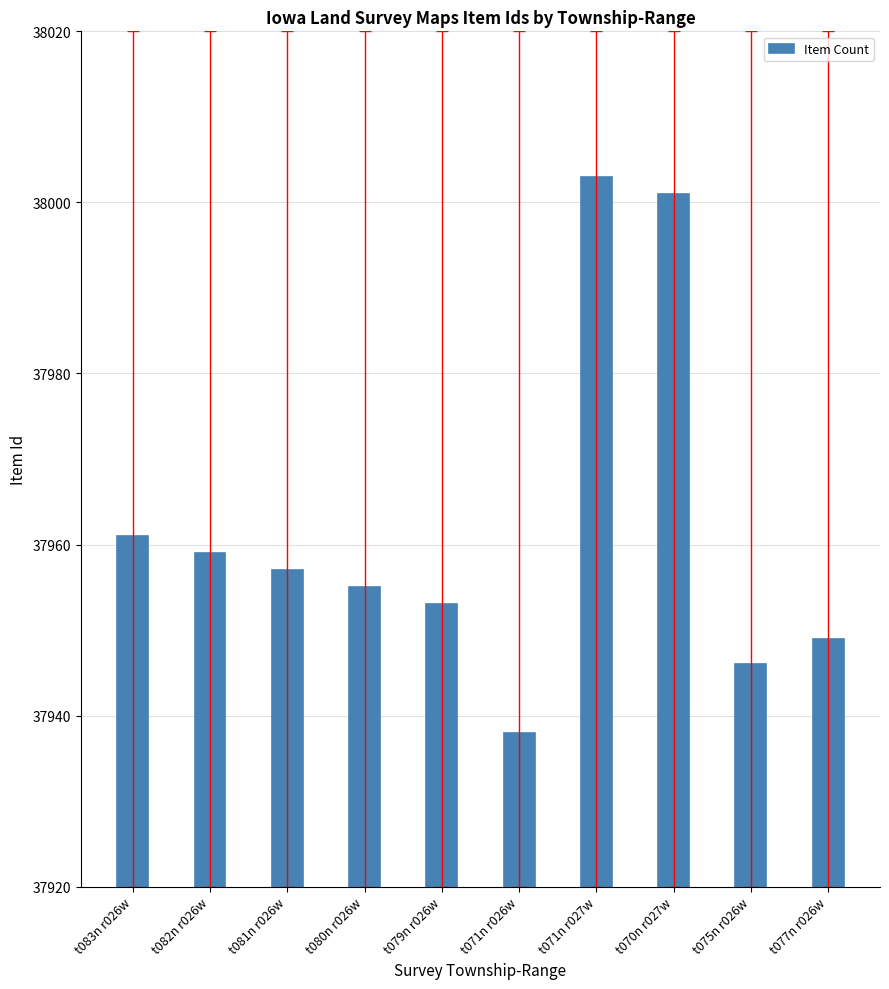

What is the minimum value shown in the chart?

37938